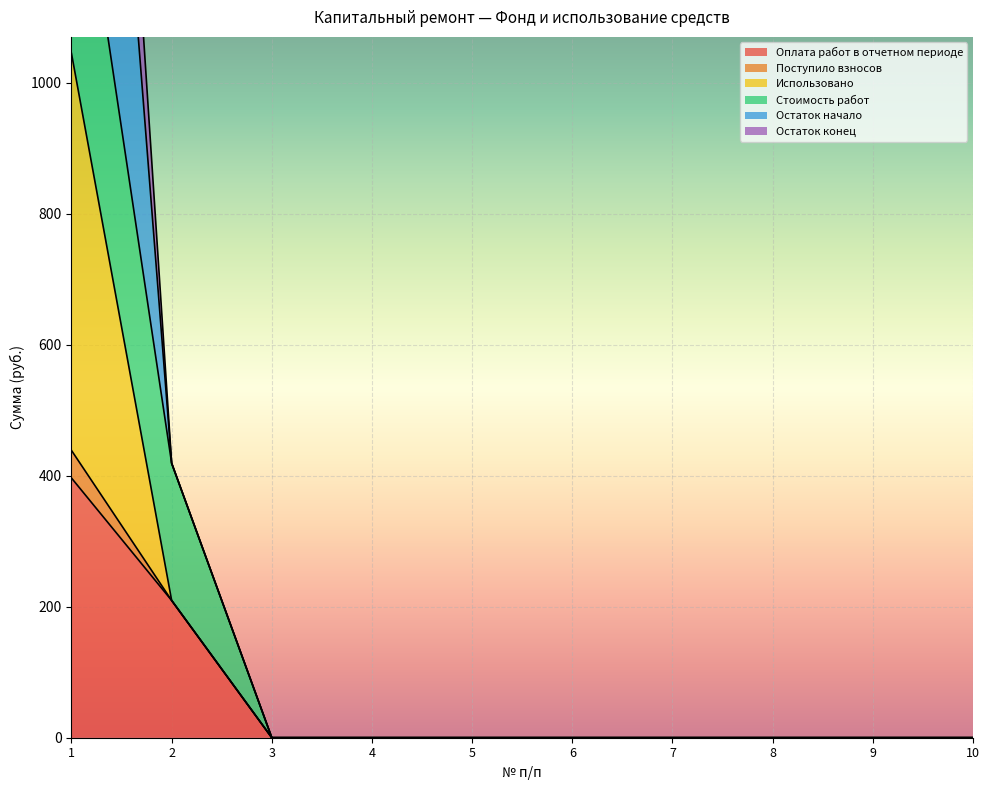

At how many categories does at least one series exceed 210?

2